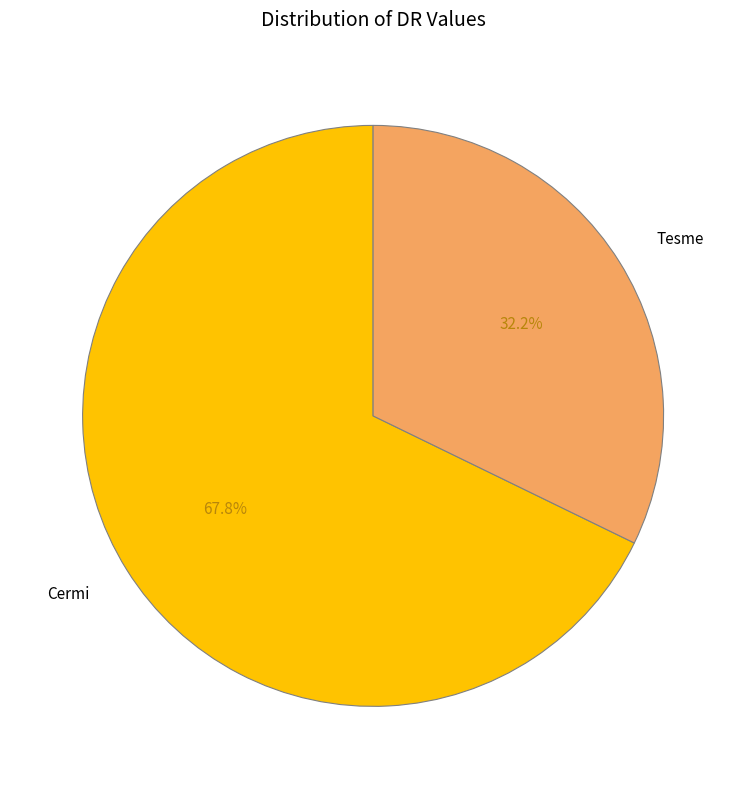

What percentage is NOT represented by Cermi?

32.2%